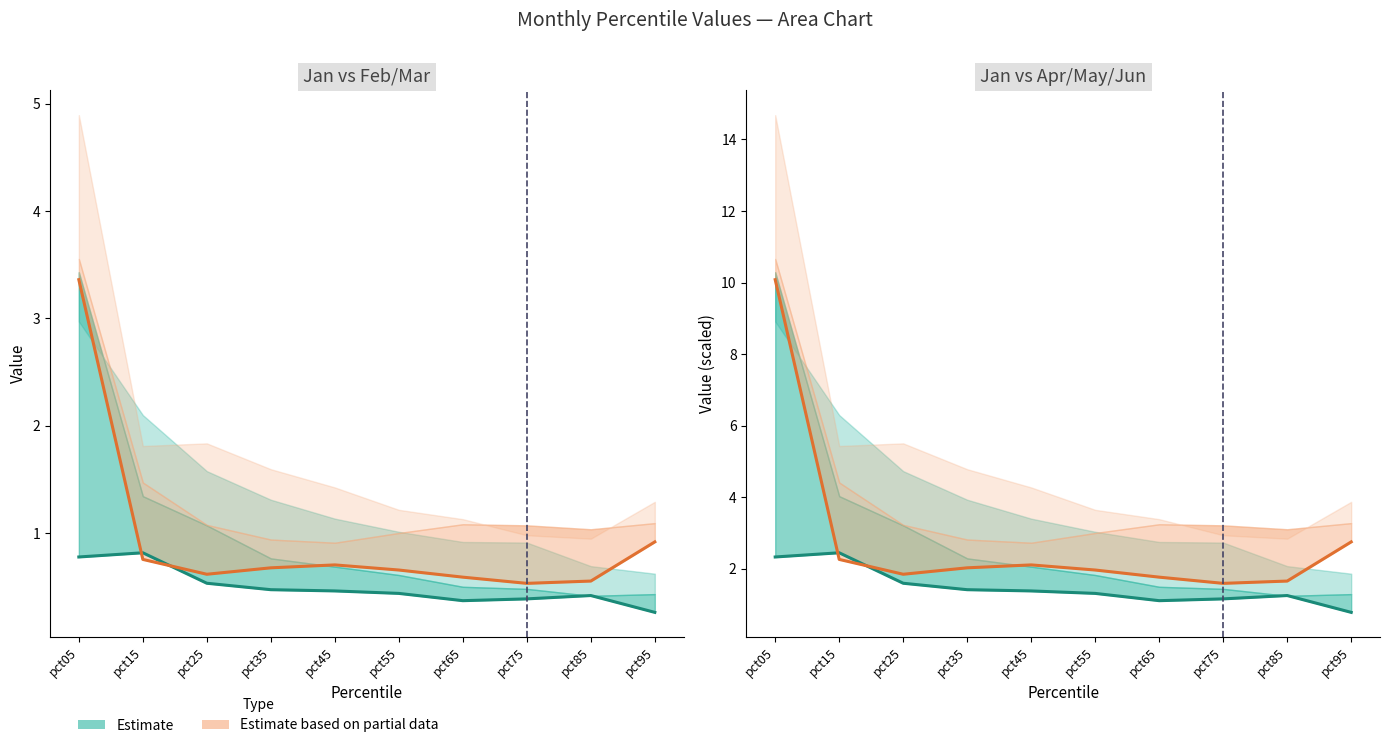

How many categories are shown in the chart?

10